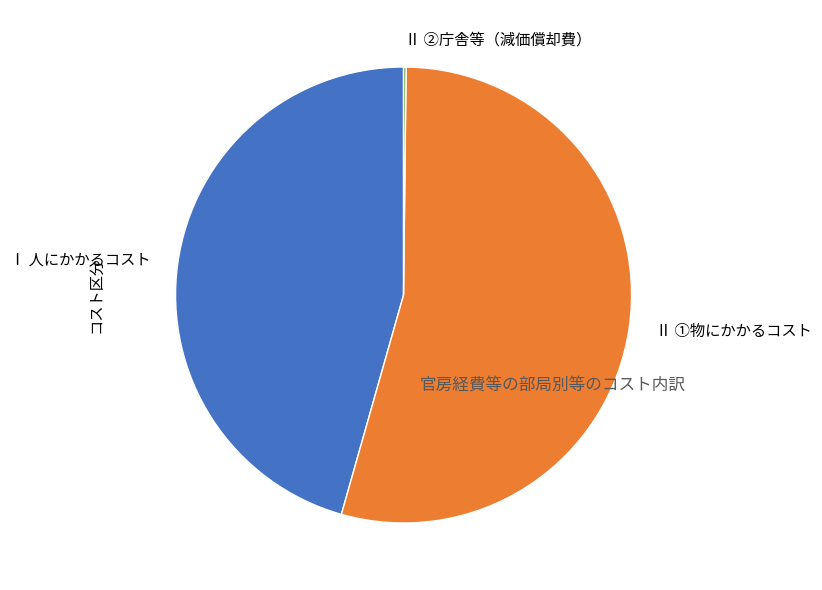

True or false: Ⅰ 人にかかるコスト accounts for 58% of the total.

False